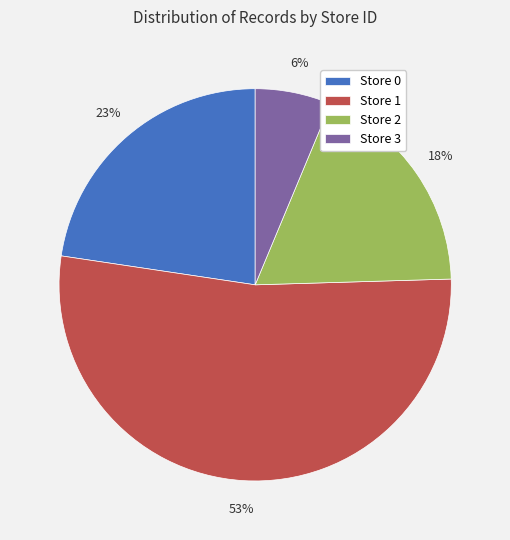

Rank the categories by value from lowest to highest.

Store 3, Store 2, Store 0, Store 1